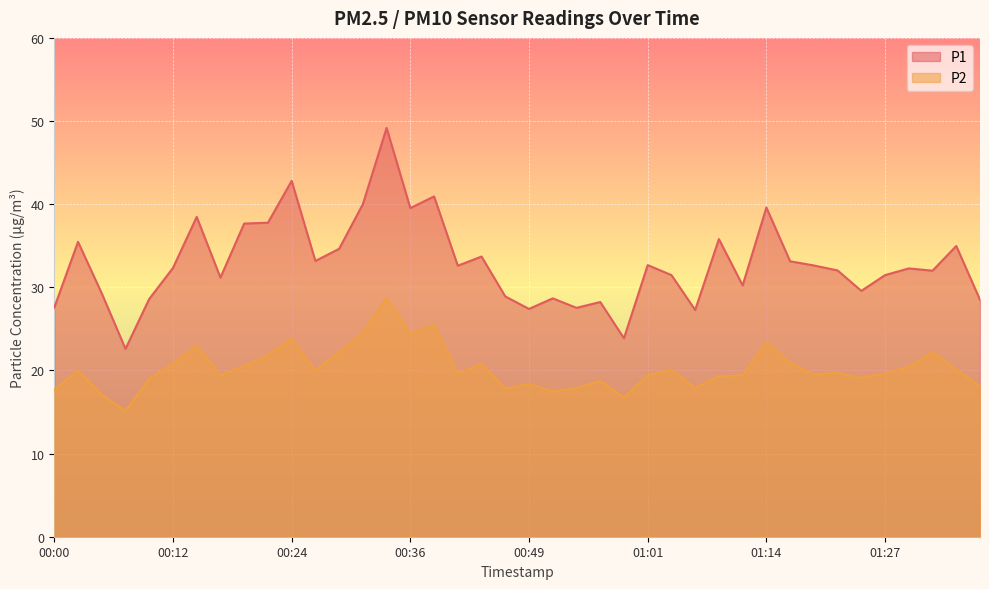

What is the maximum value shown in the chart?

49.2